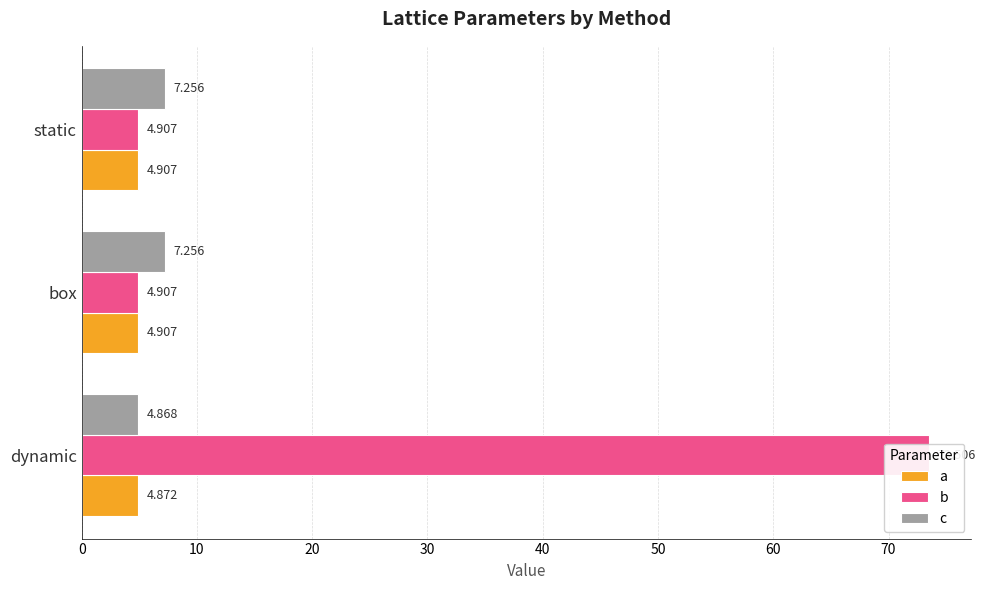

Rank the series at 0 from lowest to highest value.

c, a, b